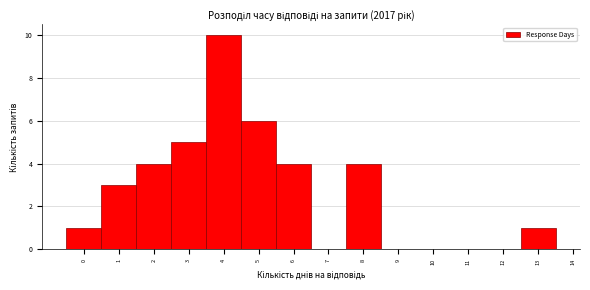

Reading left to right, list every bar in this chart as the range it spans on the x-axis followed by its height. The values are not printed on the chart, so give them approximately, as read against the axis.

-0.5 to 0.5: 1
0.5 to 1.5: 3
1.5 to 2.5: 4
2.5 to 3.5: 5
3.5 to 4.5: 10
4.5 to 5.5: 6
5.5 to 6.5: 4
6.5 to 7.5: 0
7.5 to 8.5: 4
8.5 to 9.5: 0
9.5 to 10.5: 0
10.5 to 11.5: 0
11.5 to 12.5: 0
12.5 to 13.5: 1